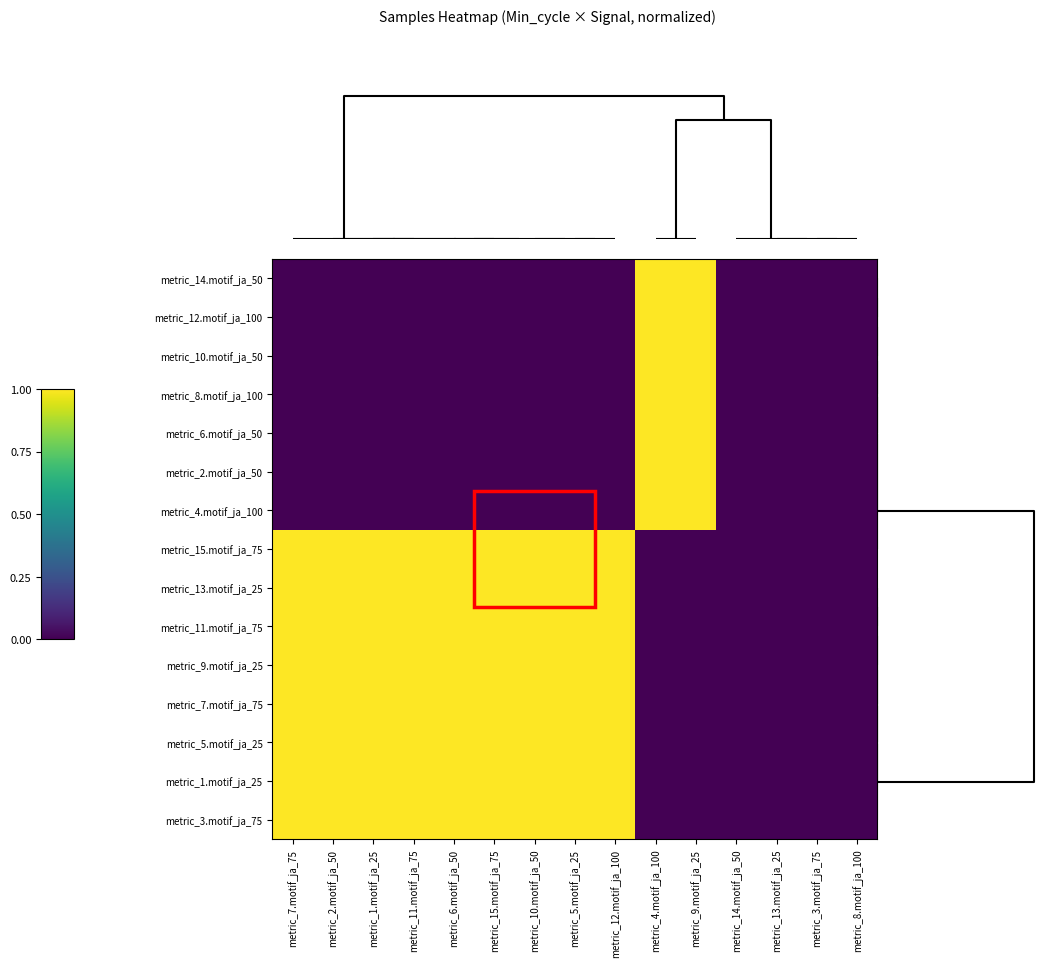

Reading left to right, transcribe all the data shown in this chart.

metric_14.motif_ja_50: metric_7.motif_ja_75=0.0	metric_2.motif_ja_50=0.0	metric_1.motif_ja_25=0.0	metric_11.motif_ja_75=0.0	metric_6.motif_ja_50=0.0	metric_15.motif_ja_75=0.0	metric_10.motif_ja_50=0.0	metric_5.motif_ja_25=0.0	metric_12.motif_ja_100=0.0	metric_4.motif_ja_100=1.0	metric_9.motif_ja_25=1.0	metric_14.motif_ja_50=0.0	metric_13.motif_ja_25=0.0	metric_3.motif_ja_75=0.0	metric_8.motif_ja_100=0.0
metric_12.motif_ja_100: metric_7.motif_ja_75=0.0	metric_2.motif_ja_50=0.0	metric_1.motif_ja_25=0.0	metric_11.motif_ja_75=0.0	metric_6.motif_ja_50=0.0	metric_15.motif_ja_75=0.0	metric_10.motif_ja_50=0.0	metric_5.motif_ja_25=0.0	metric_12.motif_ja_100=0.0	metric_4.motif_ja_100=1.0	metric_9.motif_ja_25=1.0	metric_14.motif_ja_50=0.0	metric_13.motif_ja_25=0.0	metric_3.motif_ja_75=0.0	metric_8.motif_ja_100=0.0
metric_10.motif_ja_50: metric_7.motif_ja_75=0.0	metric_2.motif_ja_50=0.0	metric_1.motif_ja_25=0.0	metric_11.motif_ja_75=0.0	metric_6.motif_ja_50=0.0	metric_15.motif_ja_75=0.0	metric_10.motif_ja_50=0.0	metric_5.motif_ja_25=0.0	metric_12.motif_ja_100=0.0	metric_4.motif_ja_100=1.0	metric_9.motif_ja_25=1.0	metric_14.motif_ja_50=0.0	metric_13.motif_ja_25=0.0	metric_3.motif_ja_75=0.0	metric_8.motif_ja_100=0.0
metric_8.motif_ja_100: metric_7.motif_ja_75=0.0	metric_2.motif_ja_50=0.0	metric_1.motif_ja_25=0.0	metric_11.motif_ja_75=0.0	metric_6.motif_ja_50=0.0	metric_15.motif_ja_75=0.0	metric_10.motif_ja_50=0.0	metric_5.motif_ja_25=0.0	metric_12.motif_ja_100=0.0	metric_4.motif_ja_100=1.0	metric_9.motif_ja_25=1.0	metric_14.motif_ja_50=0.0	metric_13.motif_ja_25=0.0	metric_3.motif_ja_75=0.0	metric_8.motif_ja_100=0.0
metric_6.motif_ja_50: metric_7.motif_ja_75=0.0	metric_2.motif_ja_50=0.0	metric_1.motif_ja_25=0.0	metric_11.motif_ja_75=0.0	metric_6.motif_ja_50=0.0	metric_15.motif_ja_75=0.0	metric_10.motif_ja_50=0.0	metric_5.motif_ja_25=0.0	metric_12.motif_ja_100=0.0	metric_4.motif_ja_100=1.0	metric_9.motif_ja_25=1.0	metric_14.motif_ja_50=0.0	metric_13.motif_ja_25=0.0	metric_3.motif_ja_75=0.0	metric_8.motif_ja_100=0.0
metric_2.motif_ja_50: metric_7.motif_ja_75=0.0	metric_2.motif_ja_50=0.0	metric_1.motif_ja_25=0.0	metric_11.motif_ja_75=0.0	metric_6.motif_ja_50=0.0	metric_15.motif_ja_75=0.0	metric_10.motif_ja_50=0.0	metric_5.motif_ja_25=0.0	metric_12.motif_ja_100=0.0	metric_4.motif_ja_100=1.0	metric_9.motif_ja_25=1.0	metric_14.motif_ja_50=0.0	metric_13.motif_ja_25=0.0	metric_3.motif_ja_75=0.0	metric_8.motif_ja_100=0.0
metric_4.motif_ja_100: metric_7.motif_ja_75=0.0	metric_2.motif_ja_50=0.0	metric_1.motif_ja_25=0.0	metric_11.motif_ja_75=0.0	metric_6.motif_ja_50=0.0	metric_15.motif_ja_75=0.0	metric_10.motif_ja_50=0.0	metric_5.motif_ja_25=0.0	metric_12.motif_ja_100=0.0	metric_4.motif_ja_100=1.0	metric_9.motif_ja_25=1.0	metric_14.motif_ja_50=0.0	metric_13.motif_ja_25=0.0	metric_3.motif_ja_75=0.0	metric_8.motif_ja_100=0.0
metric_15.motif_ja_75: metric_7.motif_ja_75=1.0	metric_2.motif_ja_50=1.0	metric_1.motif_ja_25=1.0	metric_11.motif_ja_75=1.0	metric_6.motif_ja_50=1.0	metric_15.motif_ja_75=1.0	metric_10.motif_ja_50=1.0	metric_5.motif_ja_25=1.0	metric_12.motif_ja_100=1.0	metric_4.motif_ja_100=0.0	metric_9.motif_ja_25=0.0	metric_14.motif_ja_50=0.0	metric_13.motif_ja_25=0.0	metric_3.motif_ja_75=0.0	metric_8.motif_ja_100=0.0
metric_13.motif_ja_25: metric_7.motif_ja_75=1.0	metric_2.motif_ja_50=1.0	metric_1.motif_ja_25=1.0	metric_11.motif_ja_75=1.0	metric_6.motif_ja_50=1.0	metric_15.motif_ja_75=1.0	metric_10.motif_ja_50=1.0	metric_5.motif_ja_25=1.0	metric_12.motif_ja_100=1.0	metric_4.motif_ja_100=0.0	metric_9.motif_ja_25=0.0	metric_14.motif_ja_50=0.0	metric_13.motif_ja_25=0.0	metric_3.motif_ja_75=0.0	metric_8.motif_ja_100=0.0
metric_11.motif_ja_75: metric_7.motif_ja_75=1.0	metric_2.motif_ja_50=1.0	metric_1.motif_ja_25=1.0	metric_11.motif_ja_75=1.0	metric_6.motif_ja_50=1.0	metric_15.motif_ja_75=1.0	metric_10.motif_ja_50=1.0	metric_5.motif_ja_25=1.0	metric_12.motif_ja_100=1.0	metric_4.motif_ja_100=0.0	metric_9.motif_ja_25=0.0	metric_14.motif_ja_50=0.0	metric_13.motif_ja_25=0.0	metric_3.motif_ja_75=0.0	metric_8.motif_ja_100=0.0
metric_9.motif_ja_25: metric_7.motif_ja_75=1.0	metric_2.motif_ja_50=1.0	metric_1.motif_ja_25=1.0	metric_11.motif_ja_75=1.0	metric_6.motif_ja_50=1.0	metric_15.motif_ja_75=1.0	metric_10.motif_ja_50=1.0	metric_5.motif_ja_25=1.0	metric_12.motif_ja_100=1.0	metric_4.motif_ja_100=0.0	metric_9.motif_ja_25=0.0	metric_14.motif_ja_50=0.0	metric_13.motif_ja_25=0.0	metric_3.motif_ja_75=0.0	metric_8.motif_ja_100=0.0
metric_7.motif_ja_75: metric_7.motif_ja_75=1.0	metric_2.motif_ja_50=1.0	metric_1.motif_ja_25=1.0	metric_11.motif_ja_75=1.0	metric_6.motif_ja_50=1.0	metric_15.motif_ja_75=1.0	metric_10.motif_ja_50=1.0	metric_5.motif_ja_25=1.0	metric_12.motif_ja_100=1.0	metric_4.motif_ja_100=0.0	metric_9.motif_ja_25=0.0	metric_14.motif_ja_50=0.0	metric_13.motif_ja_25=0.0	metric_3.motif_ja_75=0.0	metric_8.motif_ja_100=0.0
metric_5.motif_ja_25: metric_7.motif_ja_75=1.0	metric_2.motif_ja_50=1.0	metric_1.motif_ja_25=1.0	metric_11.motif_ja_75=1.0	metric_6.motif_ja_50=1.0	metric_15.motif_ja_75=1.0	metric_10.motif_ja_50=1.0	metric_5.motif_ja_25=1.0	metric_12.motif_ja_100=1.0	metric_4.motif_ja_100=0.0	metric_9.motif_ja_25=0.0	metric_14.motif_ja_50=0.0	metric_13.motif_ja_25=0.0	metric_3.motif_ja_75=0.0	metric_8.motif_ja_100=0.0
metric_1.motif_ja_25: metric_7.motif_ja_75=1.0	metric_2.motif_ja_50=1.0	metric_1.motif_ja_25=1.0	metric_11.motif_ja_75=1.0	metric_6.motif_ja_50=1.0	metric_15.motif_ja_75=1.0	metric_10.motif_ja_50=1.0	metric_5.motif_ja_25=1.0	metric_12.motif_ja_100=1.0	metric_4.motif_ja_100=0.0	metric_9.motif_ja_25=0.0	metric_14.motif_ja_50=0.0	metric_13.motif_ja_25=0.0	metric_3.motif_ja_75=0.0	metric_8.motif_ja_100=0.0
metric_3.motif_ja_75: metric_7.motif_ja_75=1.0	metric_2.motif_ja_50=1.0	metric_1.motif_ja_25=1.0	metric_11.motif_ja_75=1.0	metric_6.motif_ja_50=1.0	metric_15.motif_ja_75=1.0	metric_10.motif_ja_50=1.0	metric_5.motif_ja_25=1.0	metric_12.motif_ja_100=1.0	metric_4.motif_ja_100=0.0	metric_9.motif_ja_25=0.0	metric_14.motif_ja_50=0.0	metric_13.motif_ja_25=0.0	metric_3.motif_ja_75=0.0	metric_8.motif_ja_100=0.0